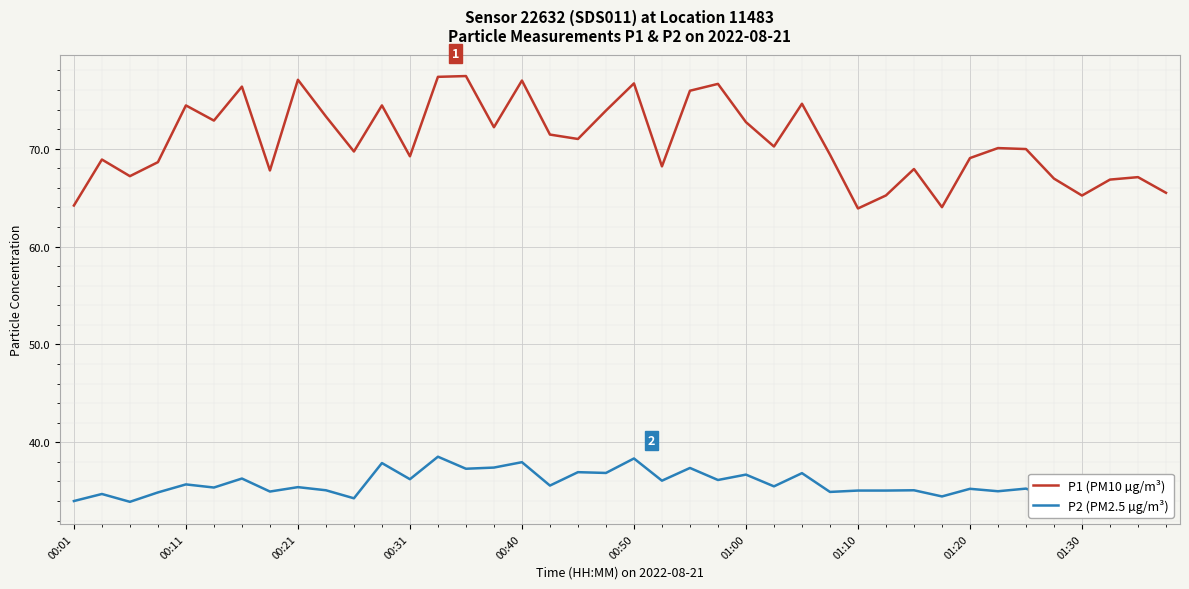

Count the number of categories in the chart.

40